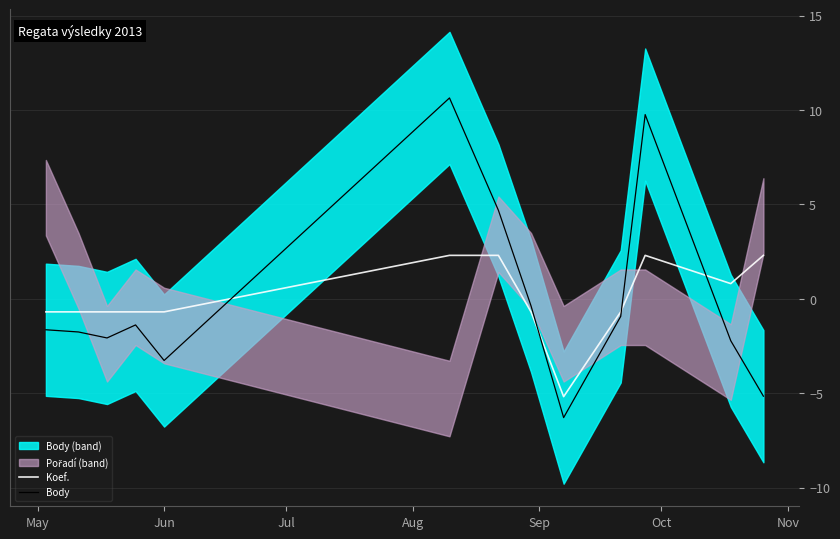

Which series has the largest total across all categories?

Body